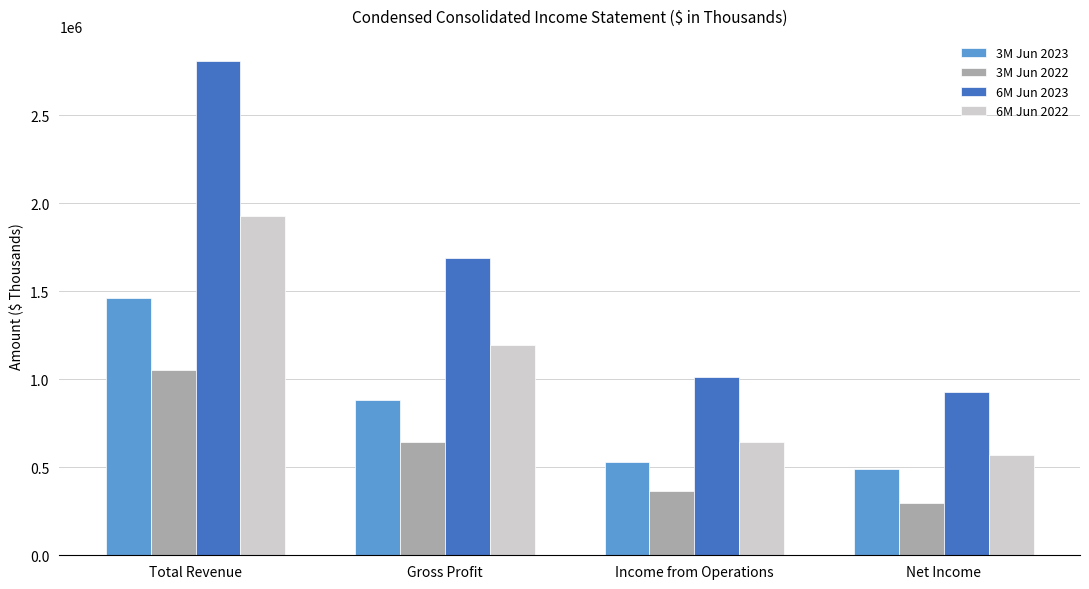

What are all the series names shown in the legend?

3M Jun 2023, 3M Jun 2022, 6M Jun 2023, 6M Jun 2022